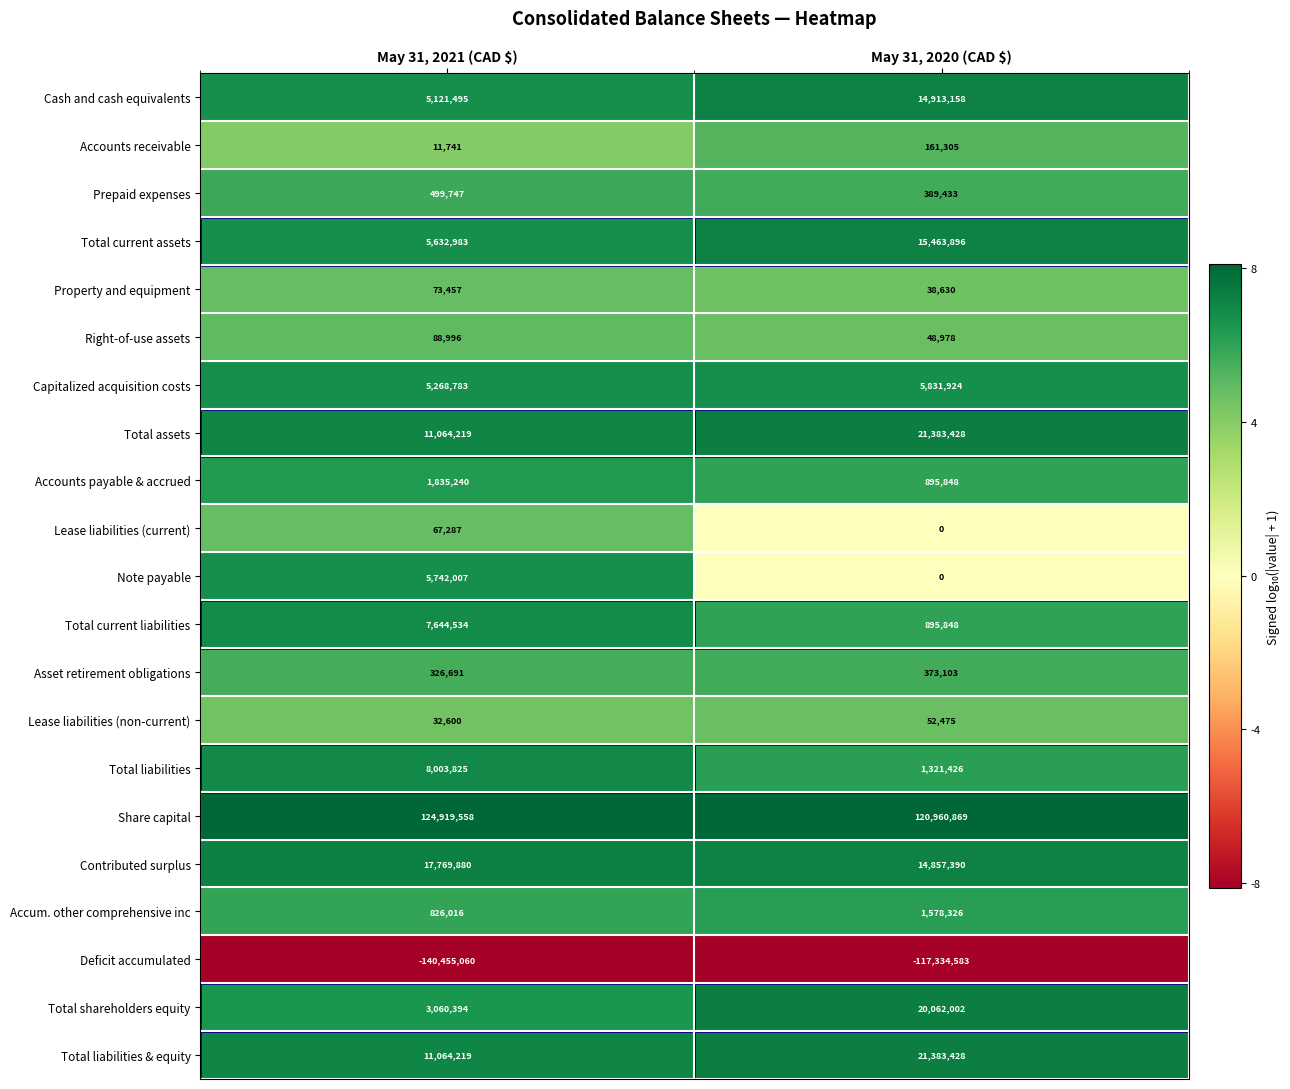

Which series has the largest total across all categories?

Share capital